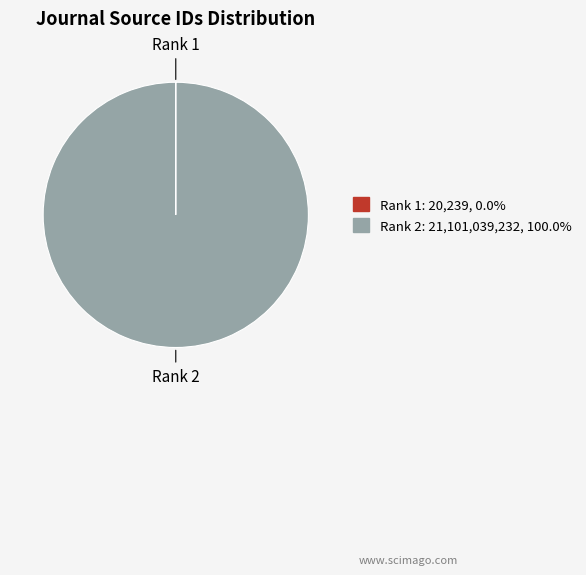

Does any single category account for the majority?

Yes